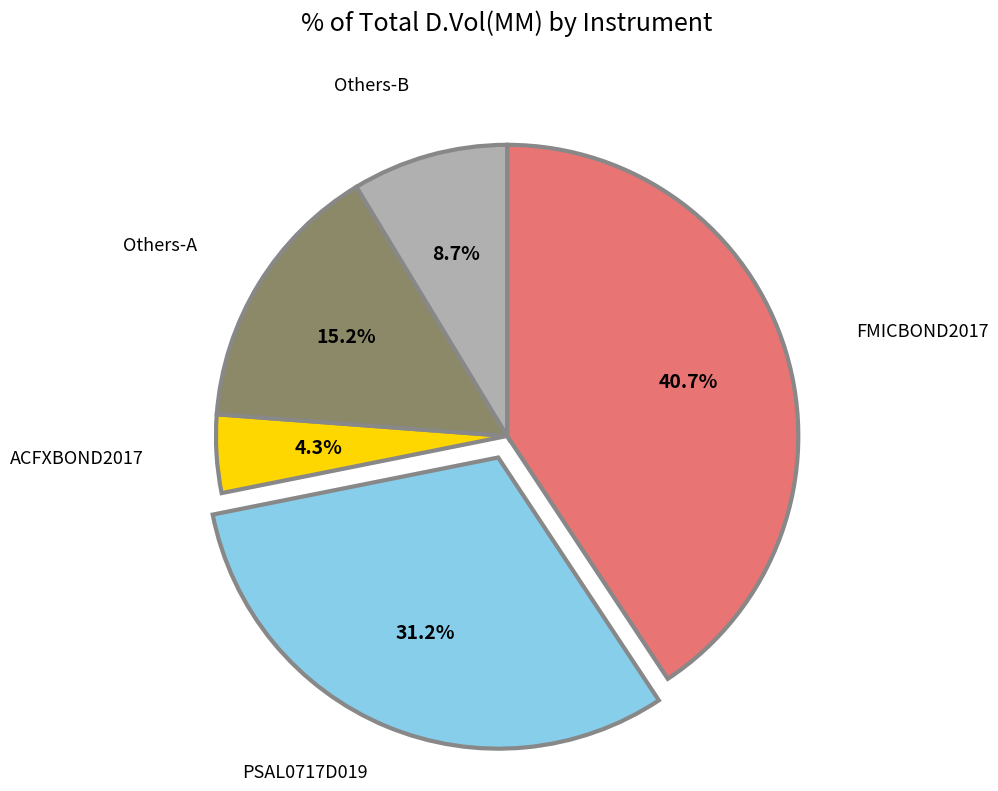

Is there any slice that represents more than half of the pie?

No